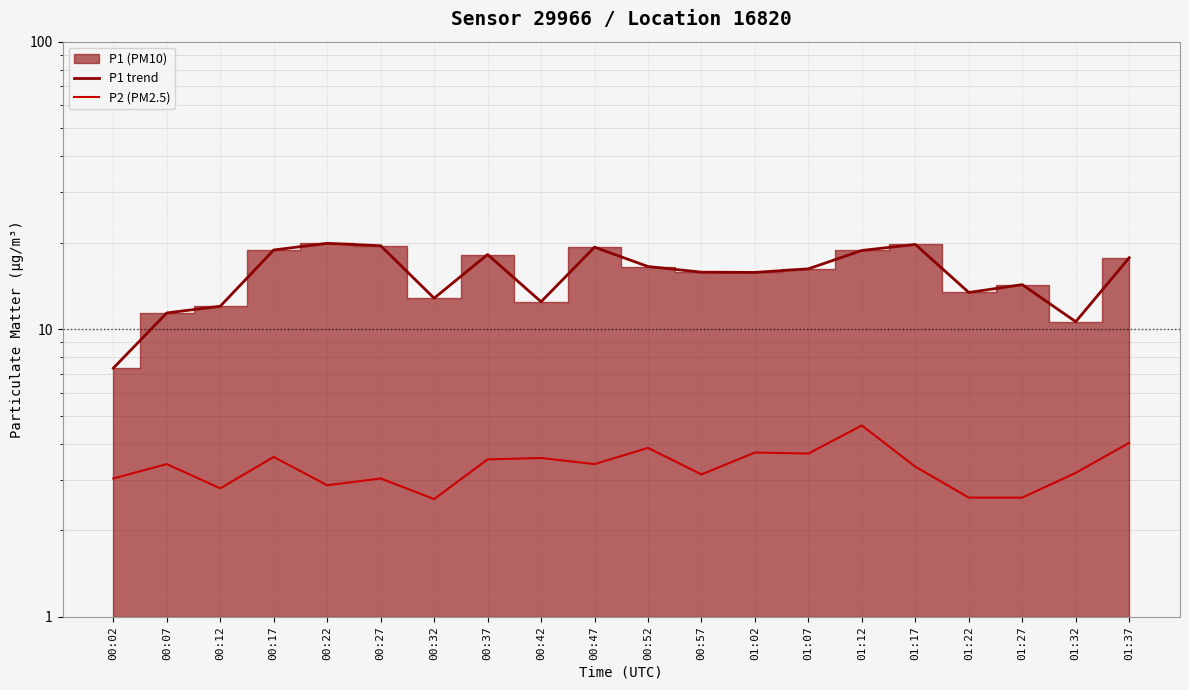

Reading left to right, transcribe all the data shown in this chart.

P1 trend: 7.3	11.4	12.0	18.9	19.9	19.5	12.8	18.2	12.5	19.3	16.5	15.8	15.8	16.2	18.8	19.7	13.4	14.3	10.6	17.7
P2 (PM2.5): 3.0	3.4	2.8	3.6	2.9	3.0	2.6	3.5	3.6	3.4	3.9	3.1	3.7	3.7	4.6	3.3	2.6	2.6	3.2	4.0